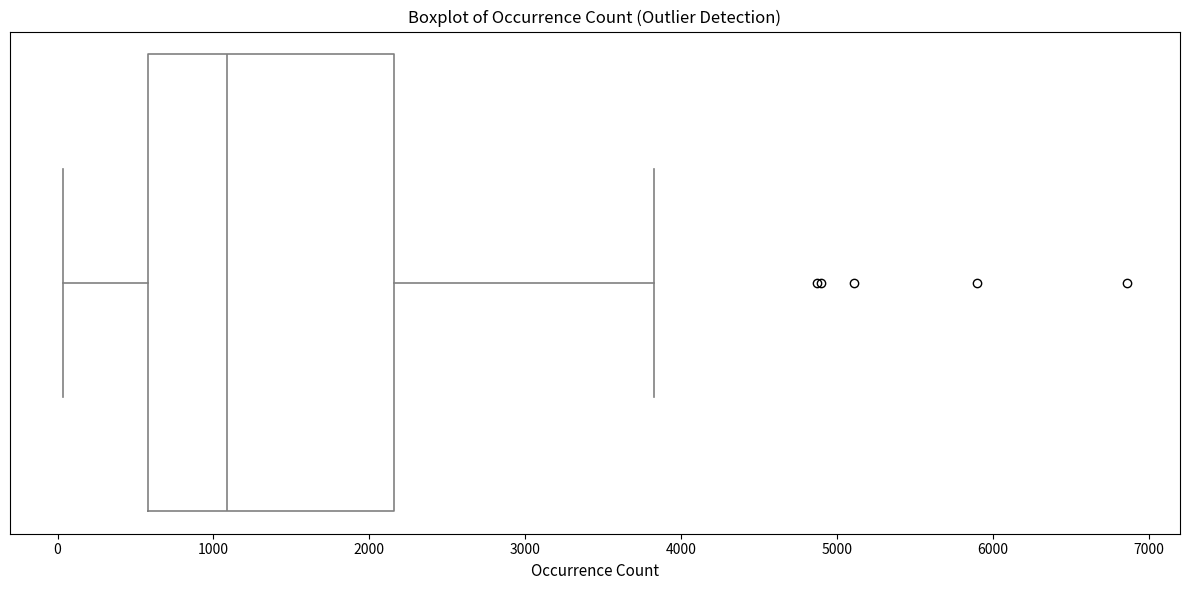

Where is the left edge of the box on the x-axis? The values are not printed on the chart, so give them approximately, as read against the axis.

600